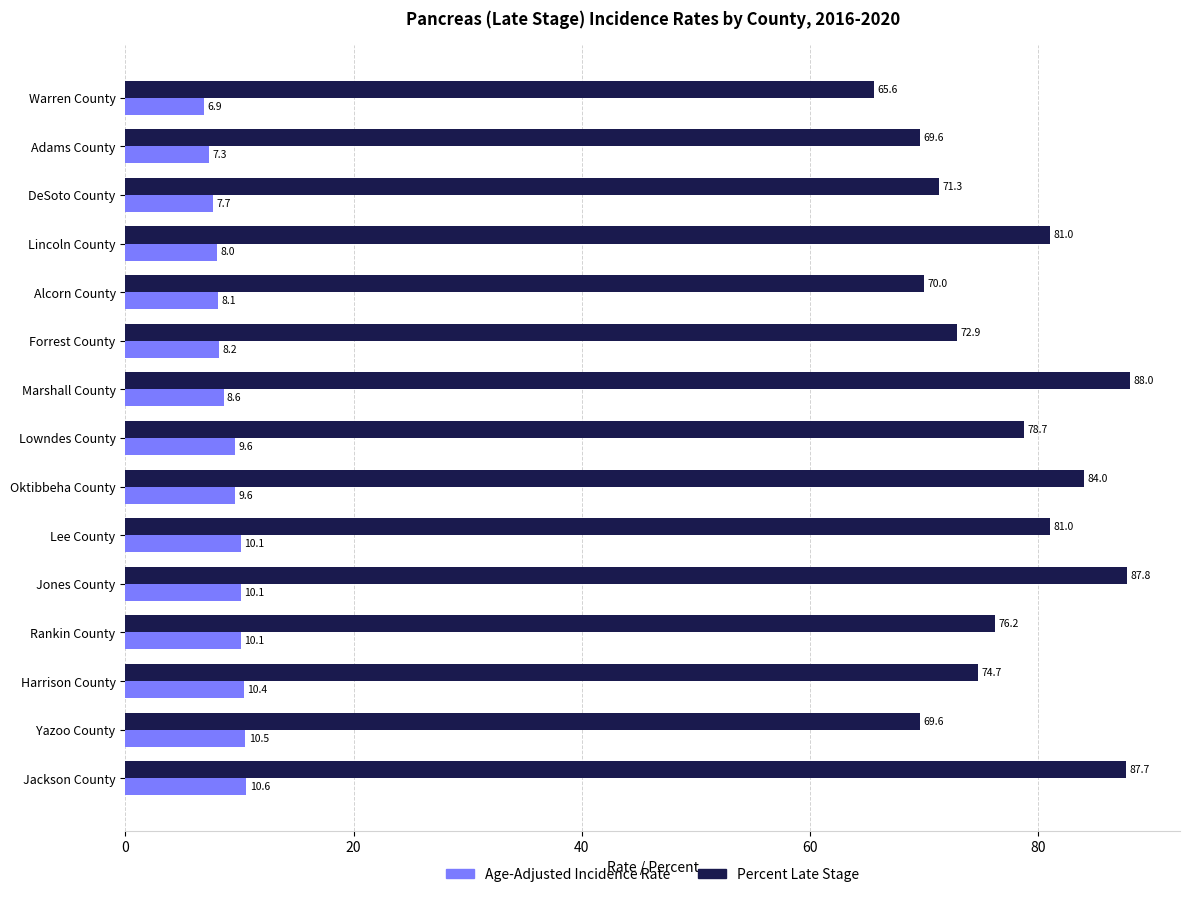

List the series in order of their peak value, lowest first.

Age-Adjusted Incidence Rate, Percent Late Stage